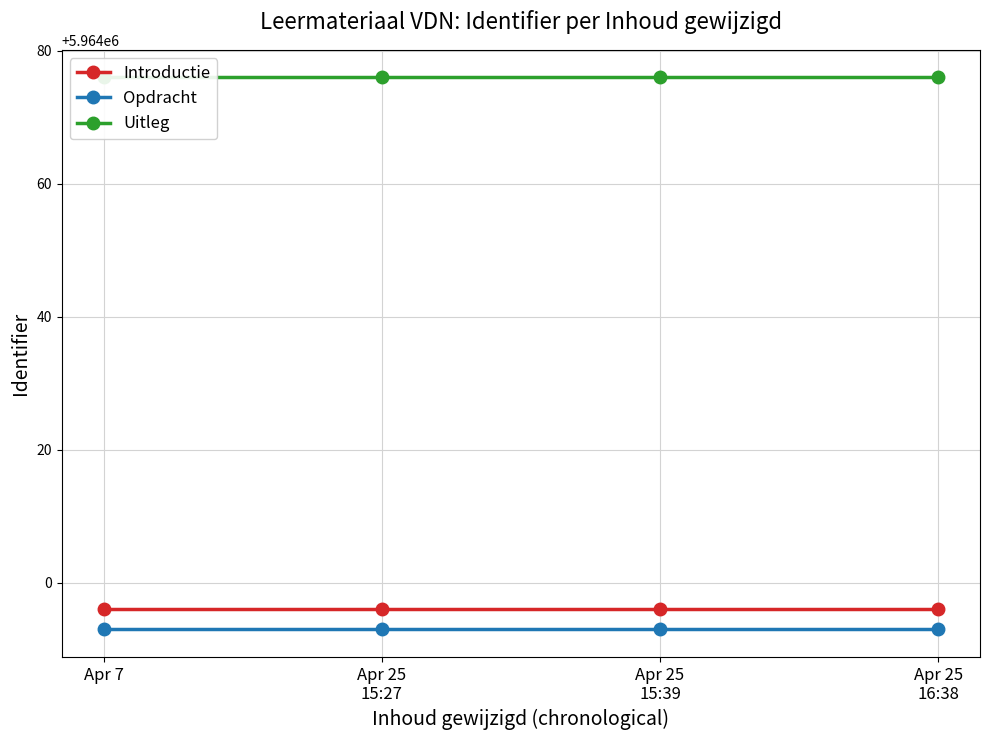

Rank the series by their maximum value, from lowest to highest.

Opdracht, Introductie, Uitleg